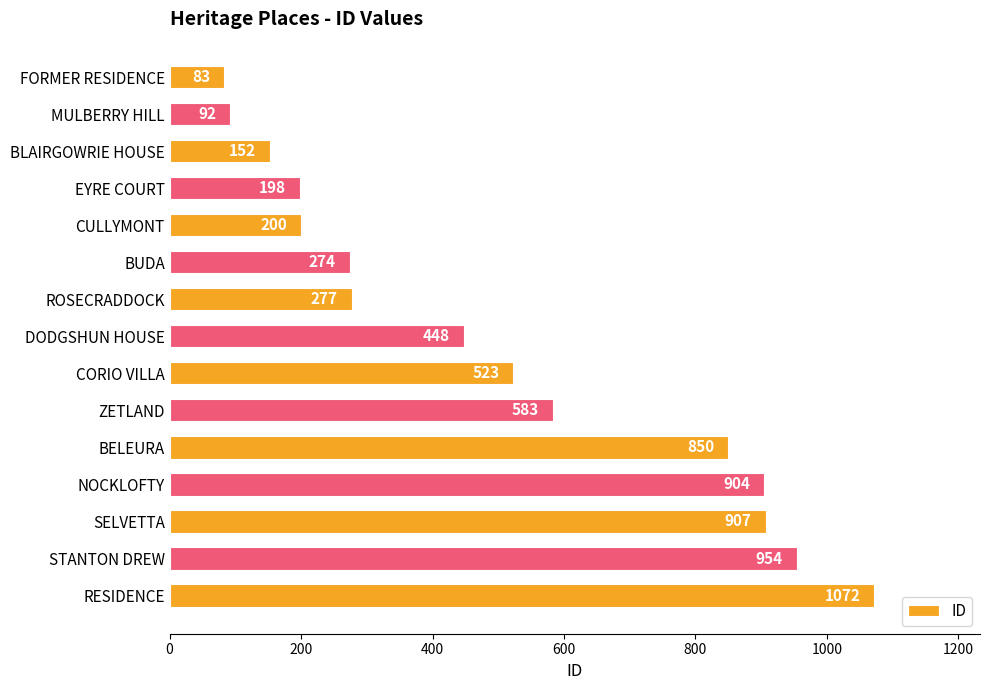

Reading bottom to top, extract all data points from this chart.

1072	954	907	904	850	583	523	448	277	274	200	198	152	92	83